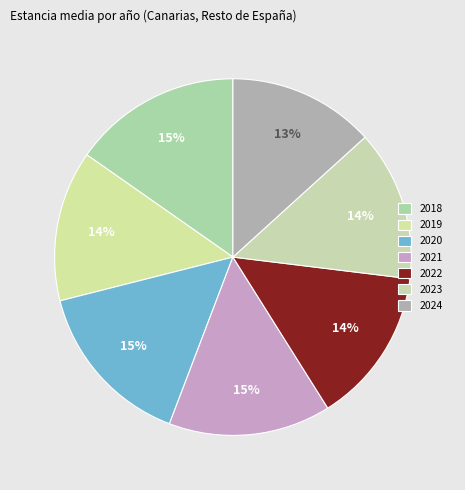

How many slices are in this pie chart?

7